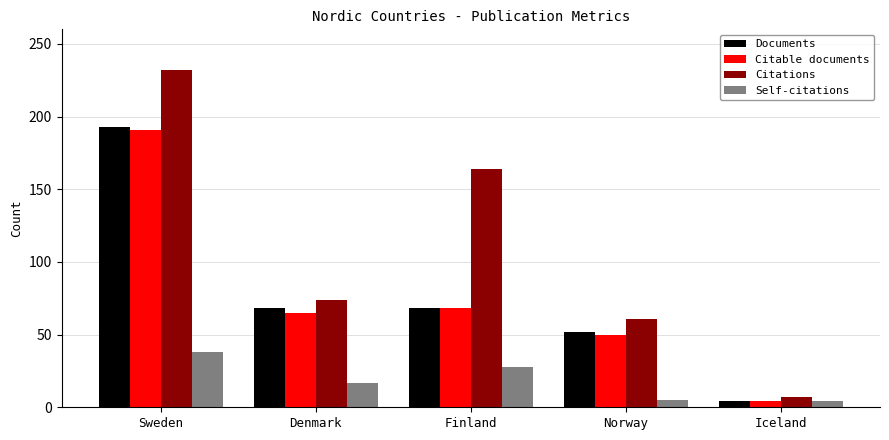

The value of Documents at Denmark is 68. True or false?

True